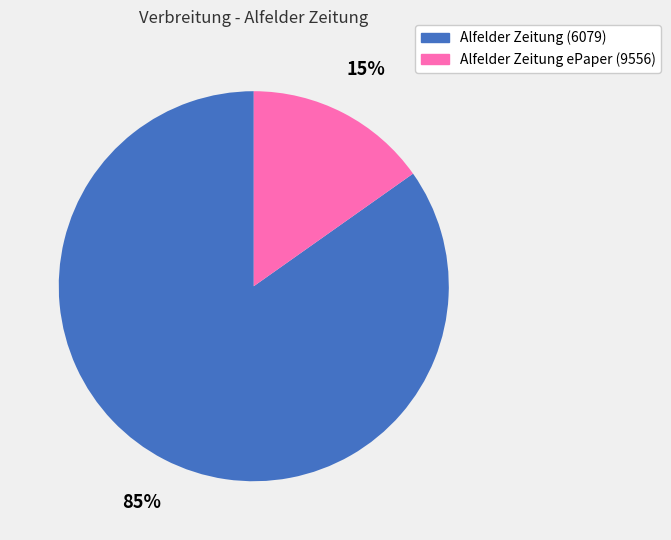

Combined, do Alfelder Zeitung ePaper (9556) and Alfelder Zeitung (6079) account for over 50%?

Yes